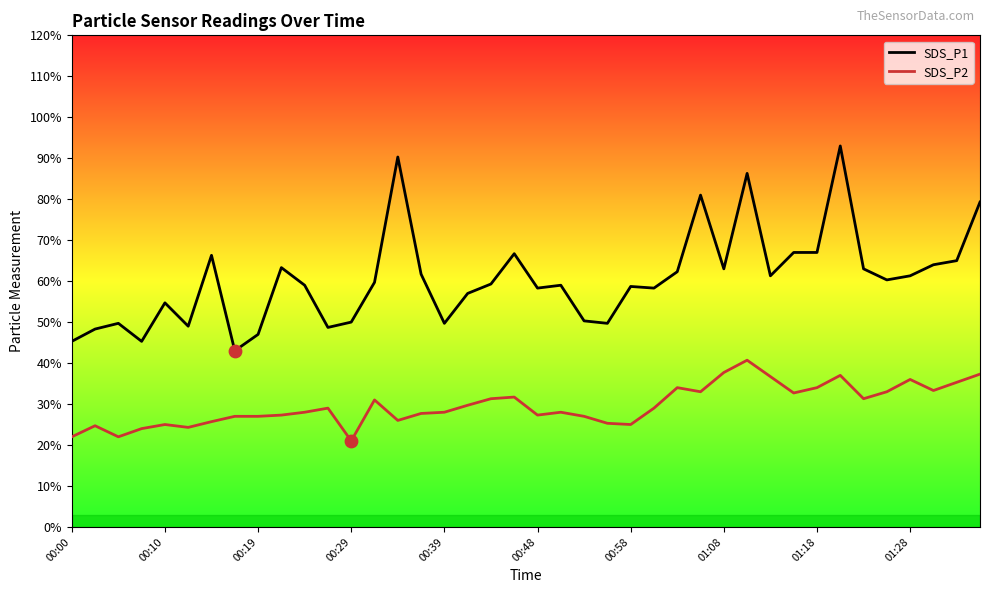

Which series has the widest spread of Y values?

SDS_P1